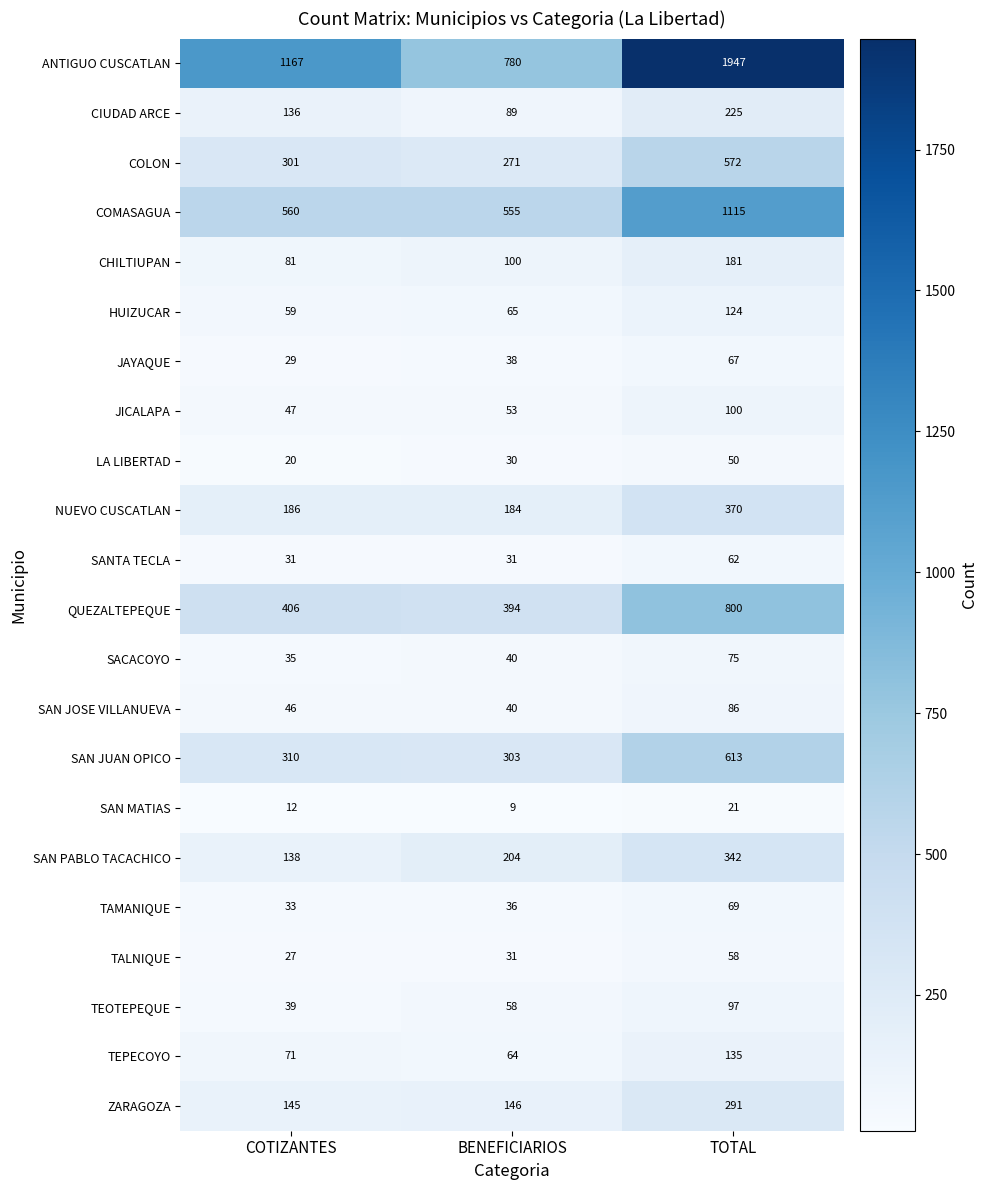

What is the smallest value displayed?

9